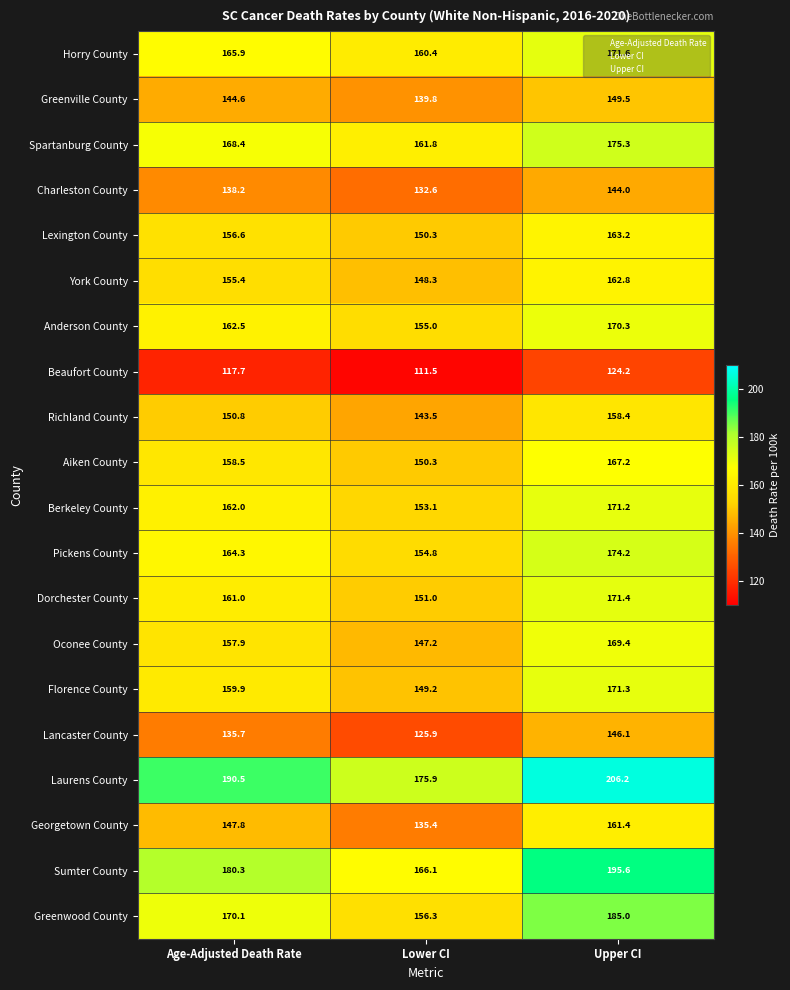

How many series are shown in this chart?

20